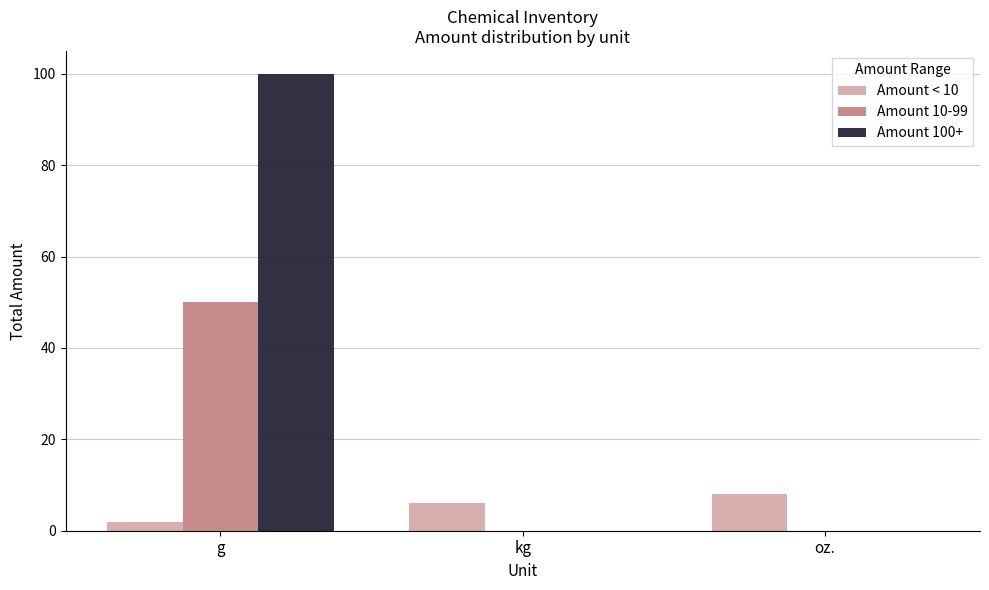

What is the highest value of the Amount < 10 series?

8